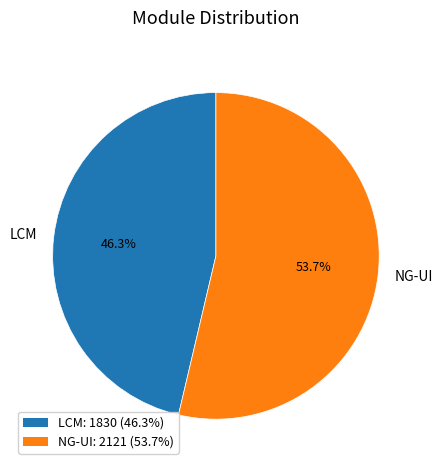

To the nearest percent, what portion does NG-UI represent?

54%